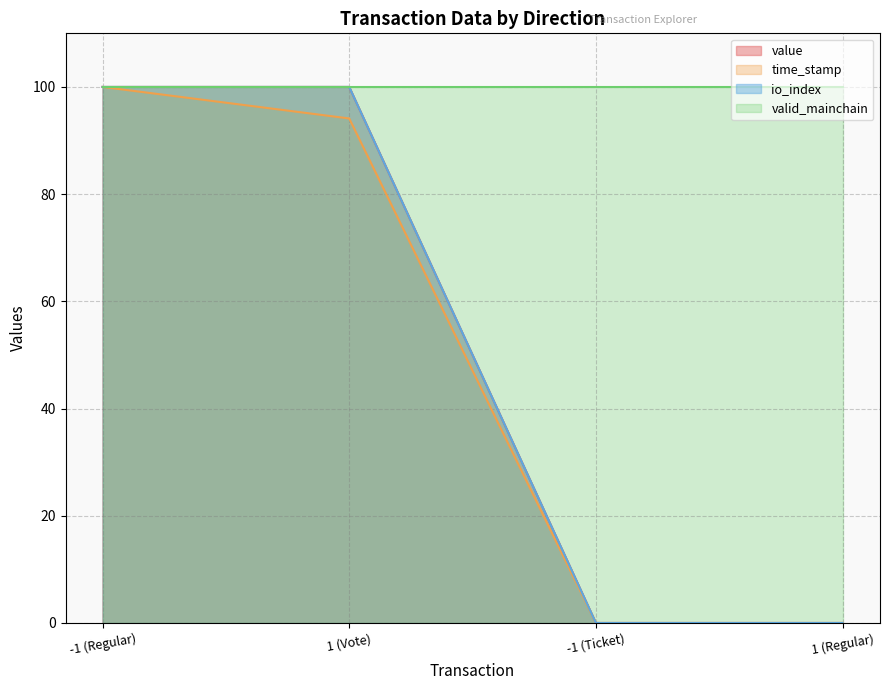

The time_stamp series shows 49.5 at 1 (Regular). True or false?

False